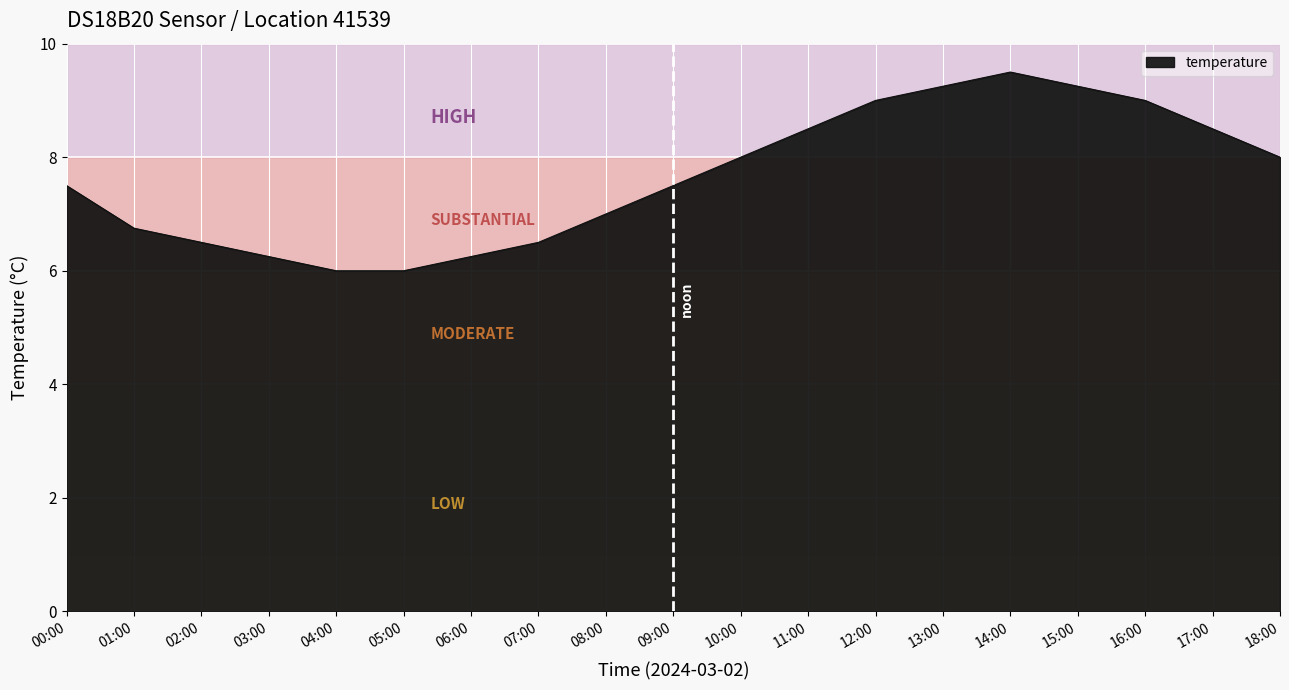

What is the minimum value shown in the chart?

6.0